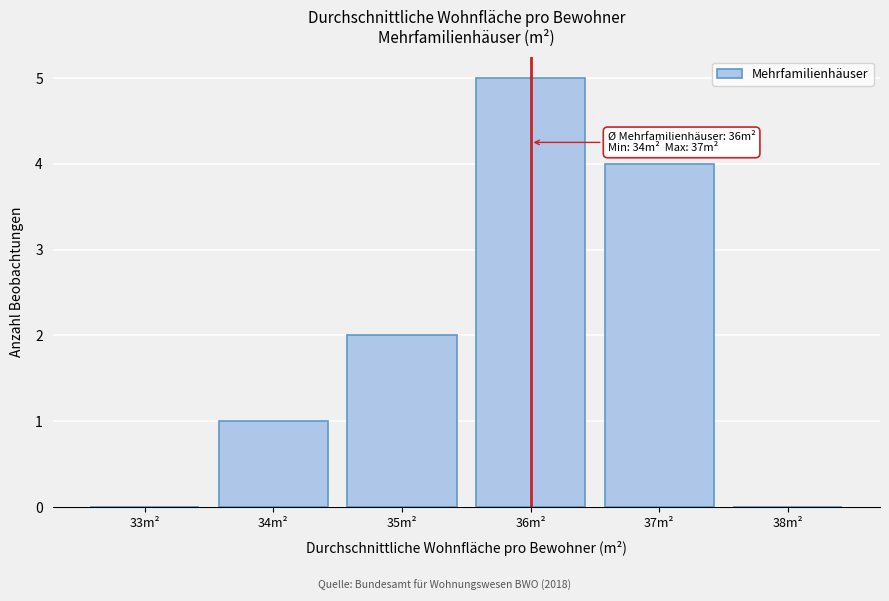

Reading left to right, transcribe all the data shown in this chart.

33m²=0	34m²=1	35m²=2	36m²=5	37m²=4	38m²=0